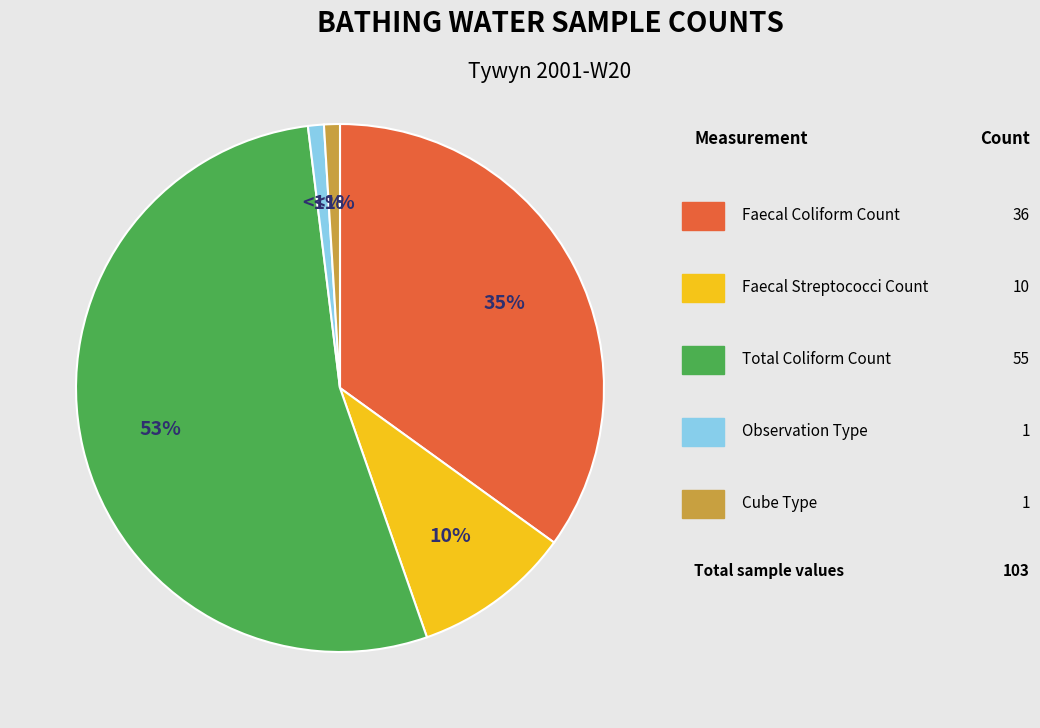

Is there a majority slice in this chart?

Yes